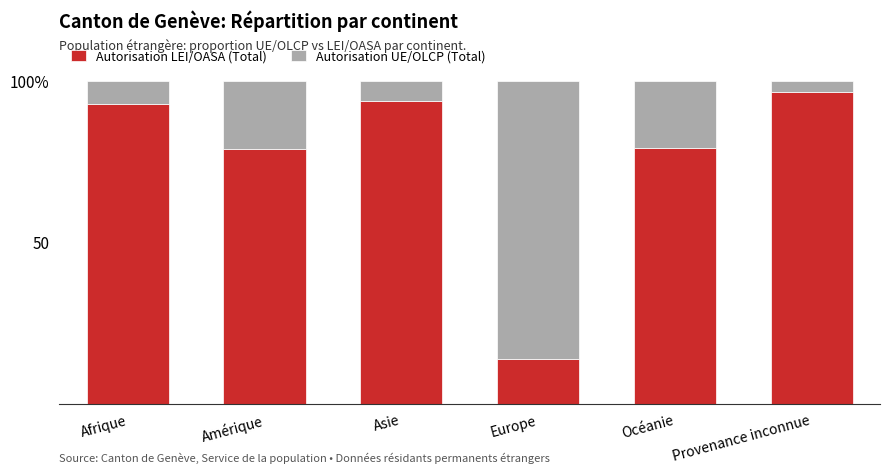

What are all the series names shown in the legend?

Autorisation LEI/OASA (Total), Autorisation UE/OLCP (Total)